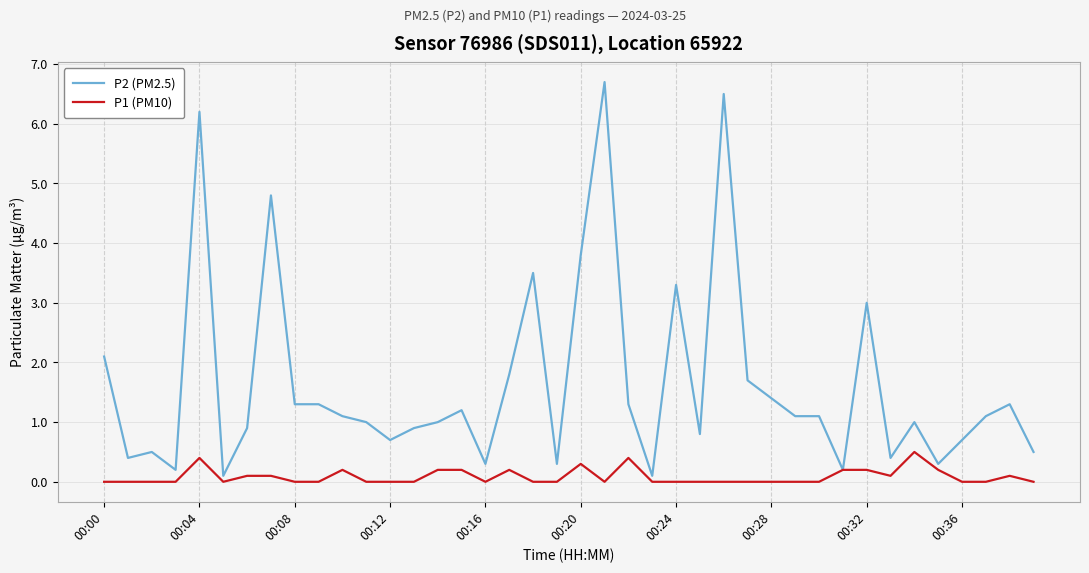

Rank the series by their maximum value, from highest to lowest.

P2 (PM2.5), P1 (PM10)